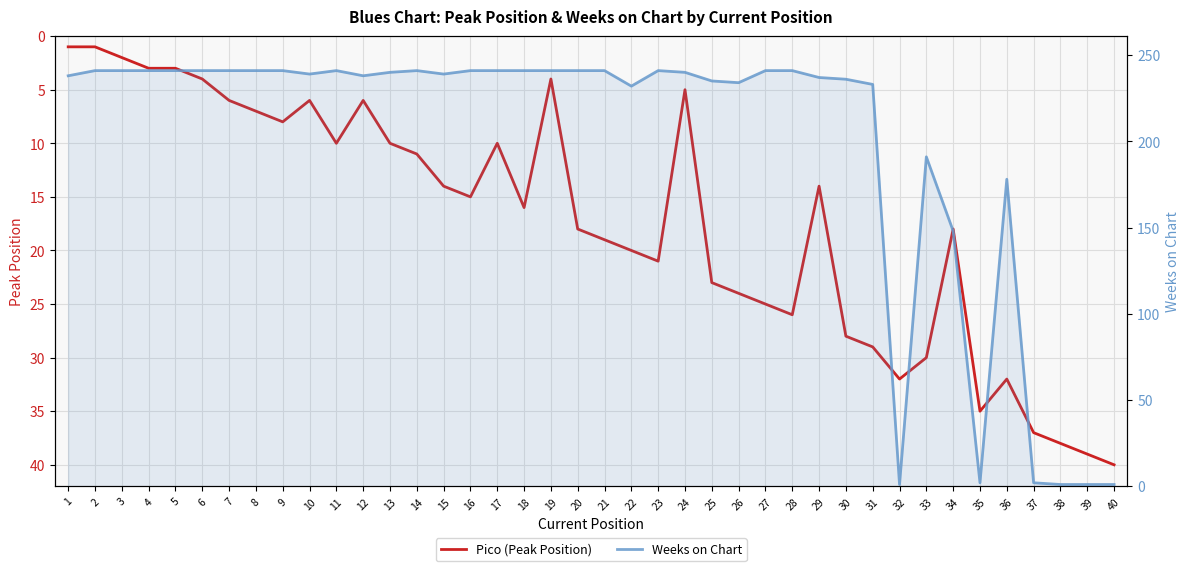

True or false: Weeks on Chart has more than 1 interior local peaks.

True